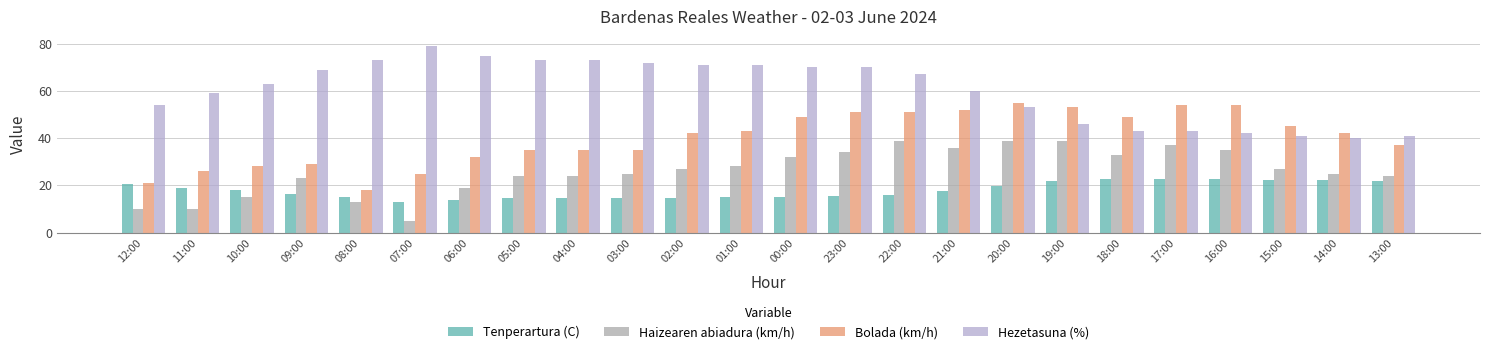

At which category is the sum across all series the highest?

22:00